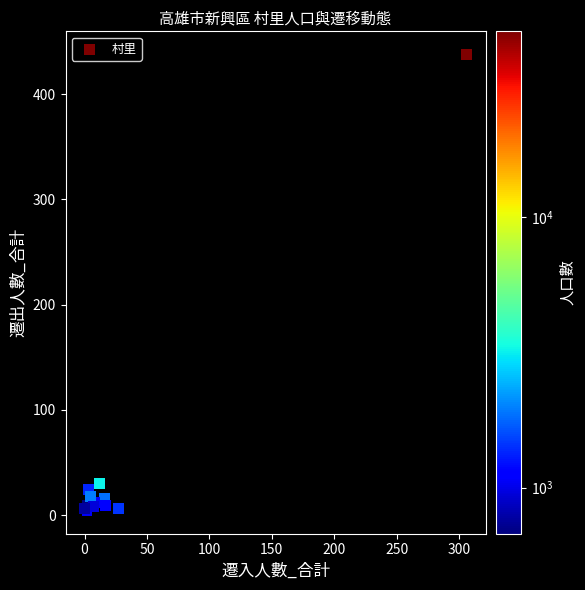

What Y value in the scatter plot is closest to 221?

30